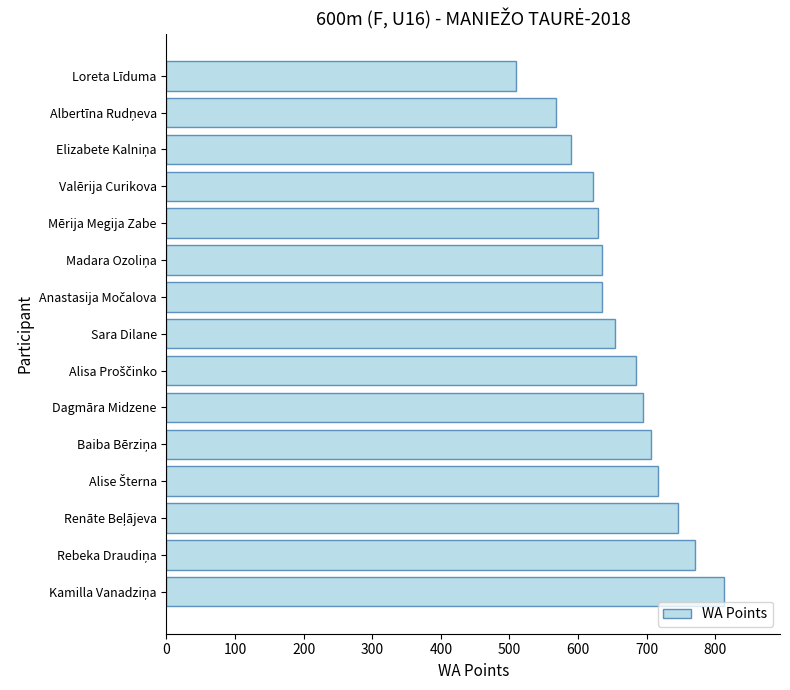

Which category has the lowest value across all series?

Loreta Līduma